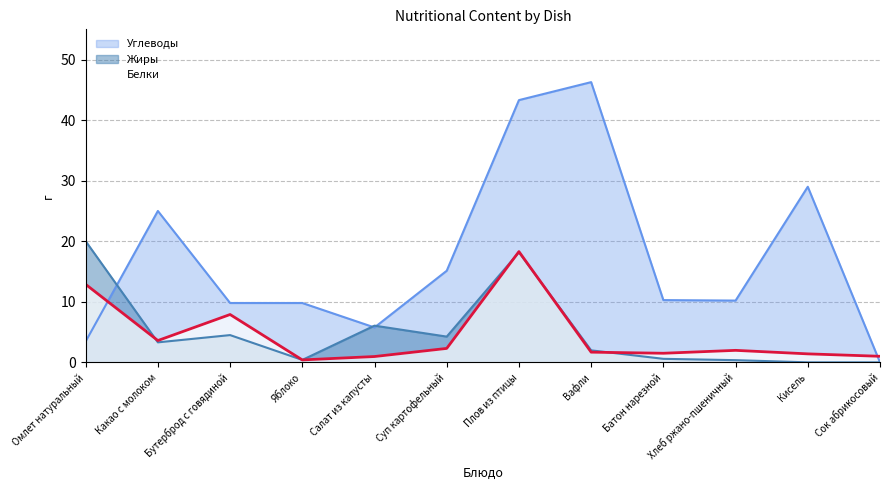

At which category is the sum across all series the highest?

Плов из птицы